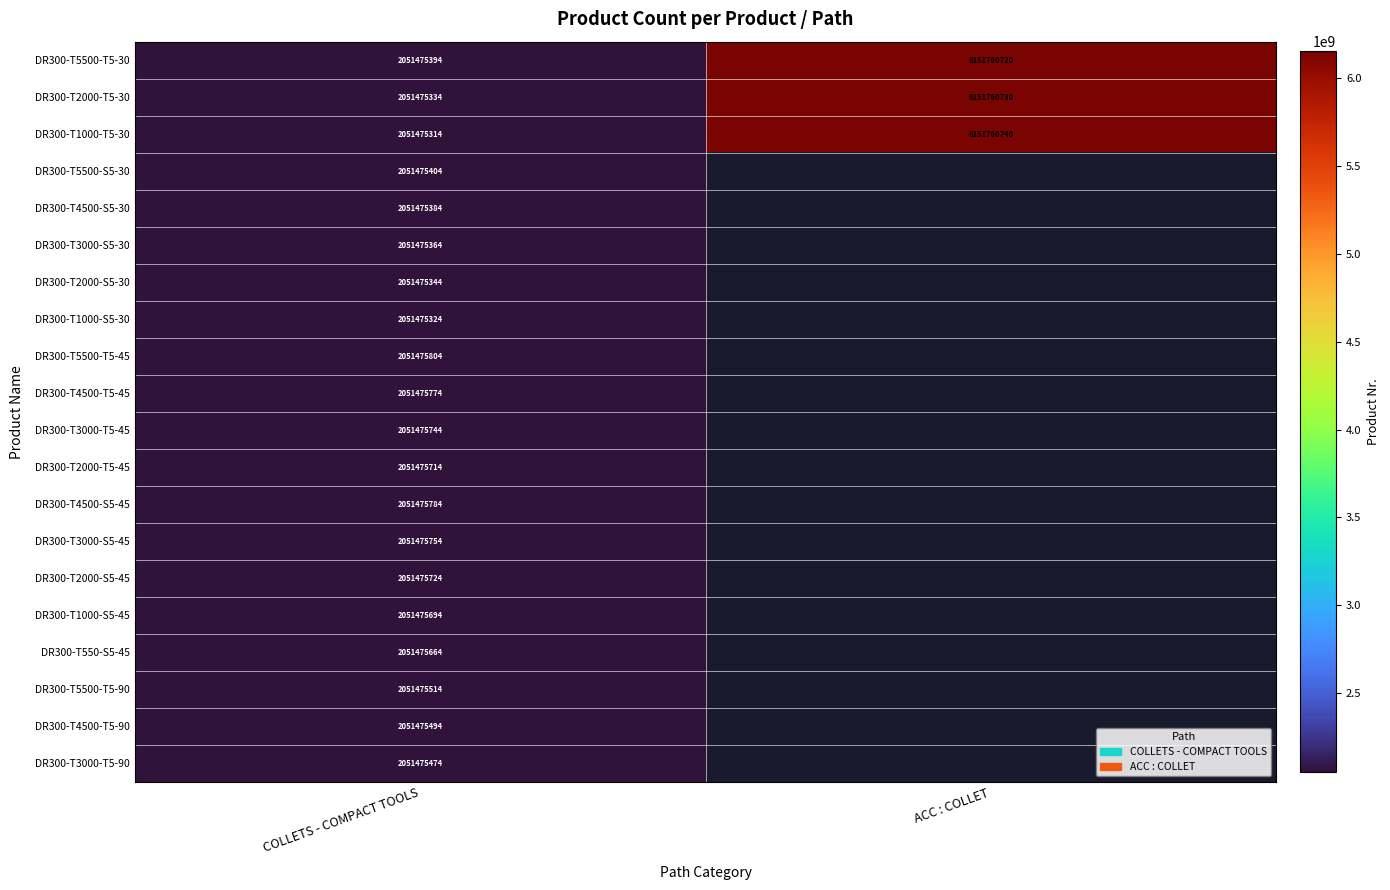

What is the sum of all DR300-T1000-T5-30 values?

8203236054